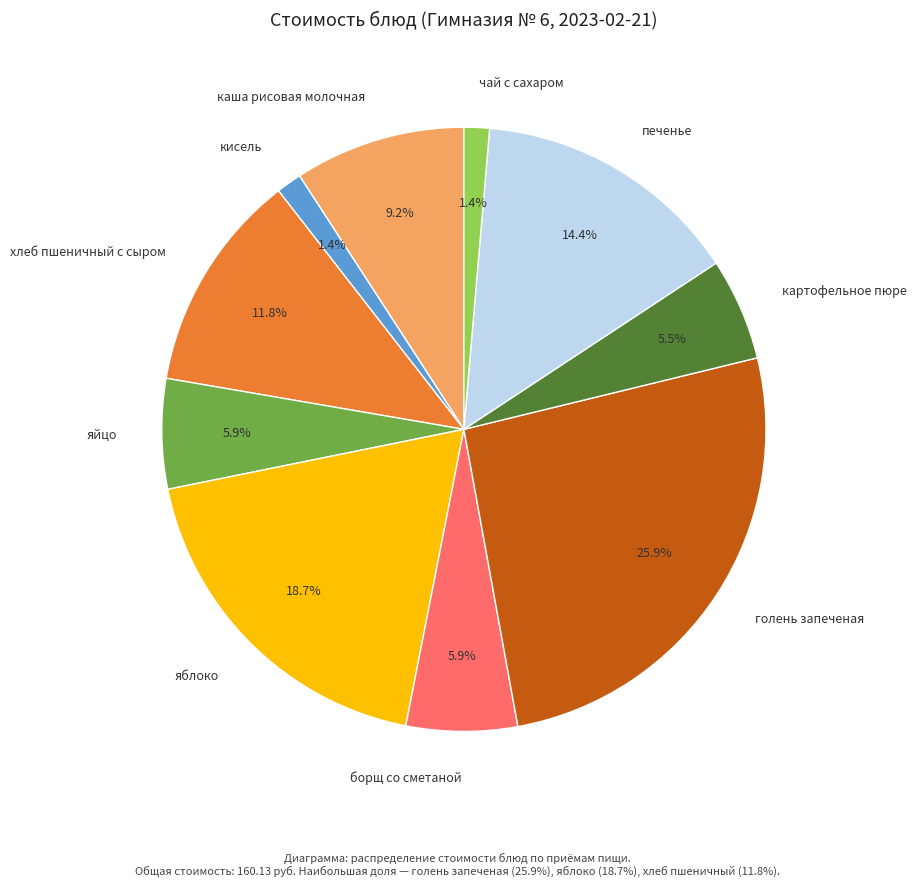

How many slices are in this pie chart?

10